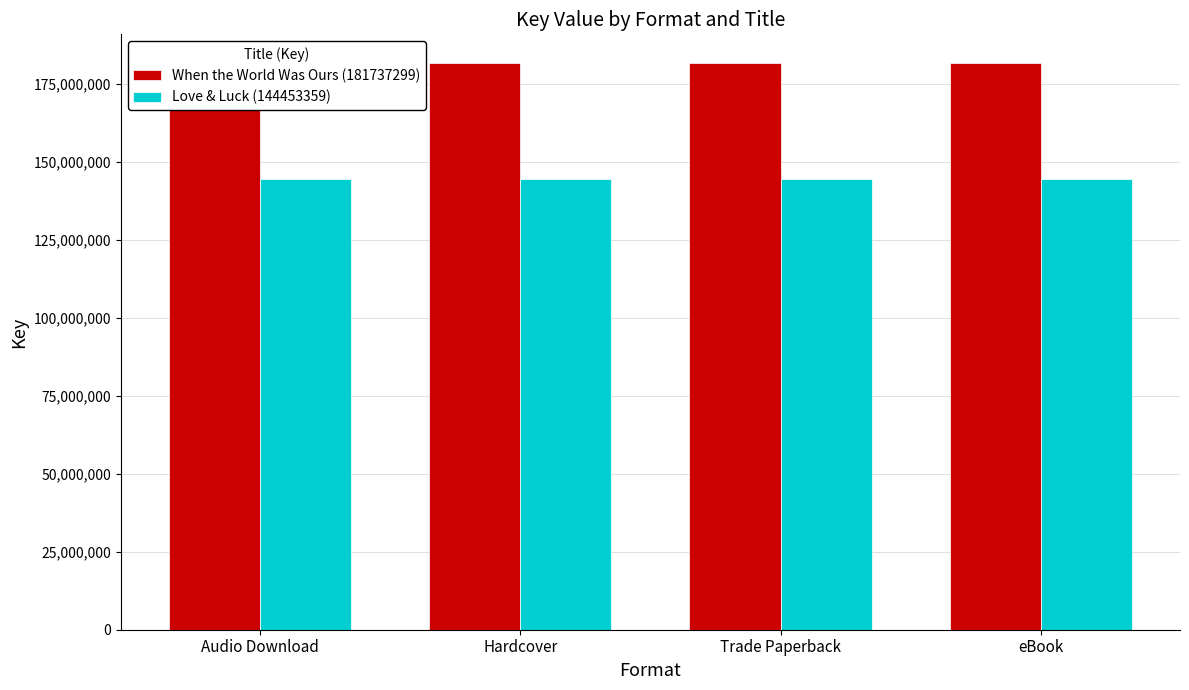

What is the value of the When the World Was Ours (181737299) bar at the 2nd from the left?

181737299